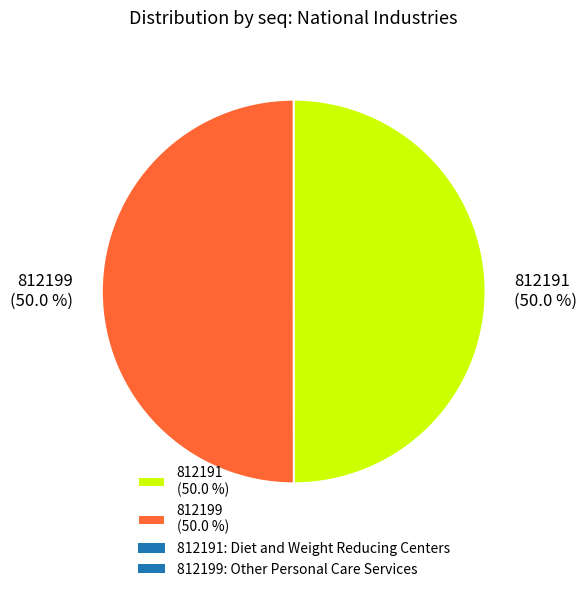

What is the ratio of the value at 812191 to the value at 812199?

1.0